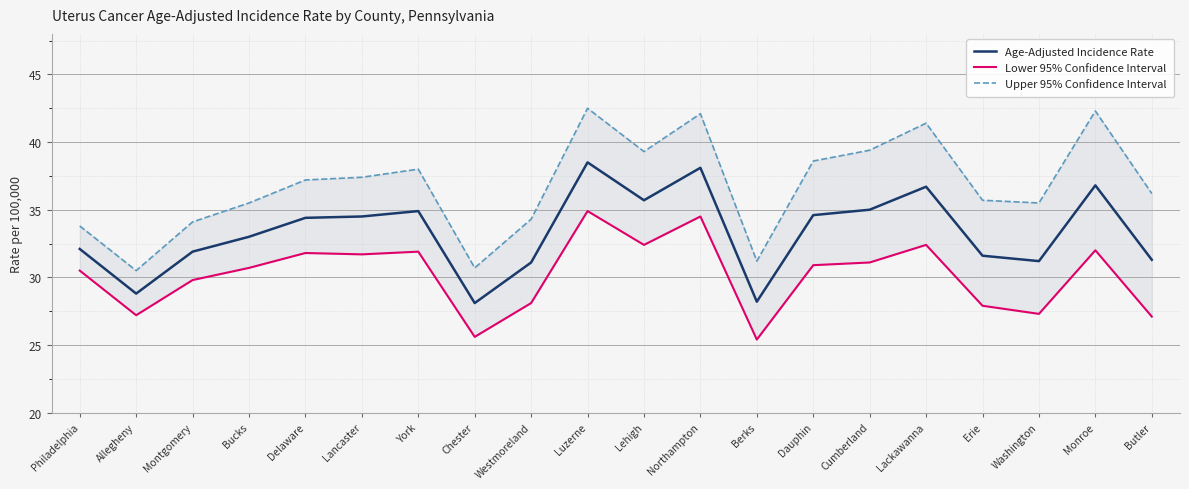

At how many categories does at least one series exceed 34?

16